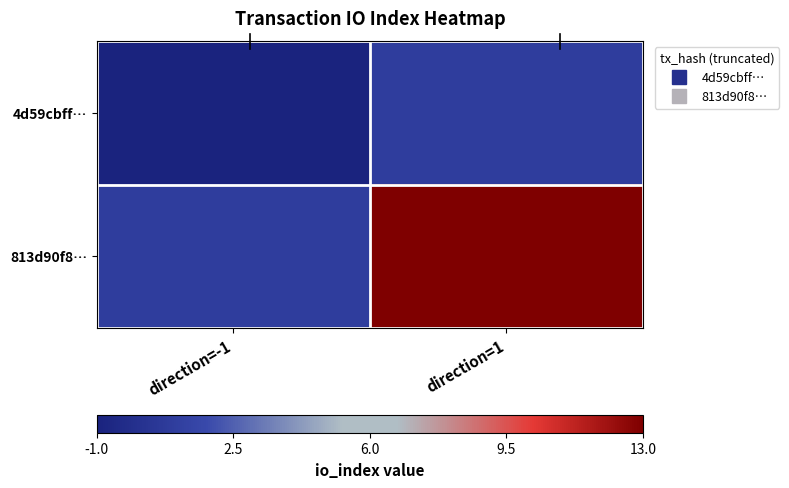

Reading right to left, extract all data points from this chart.

4d59cbff…: direction=1=-0.7	direction=-1=-1.0
813d90f8…: direction=1=1.0	direction=-1=-0.7